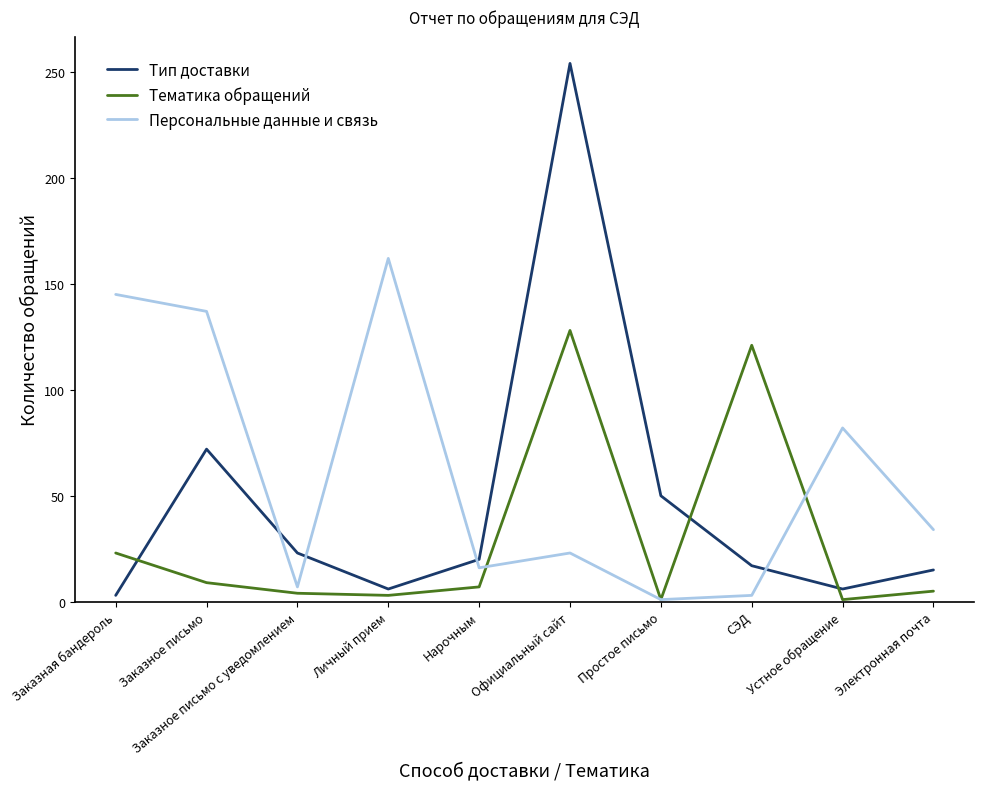

Where do Тематика обращений and Тип доставки first cross each other?

Заказная бандероль and Заказное письмо